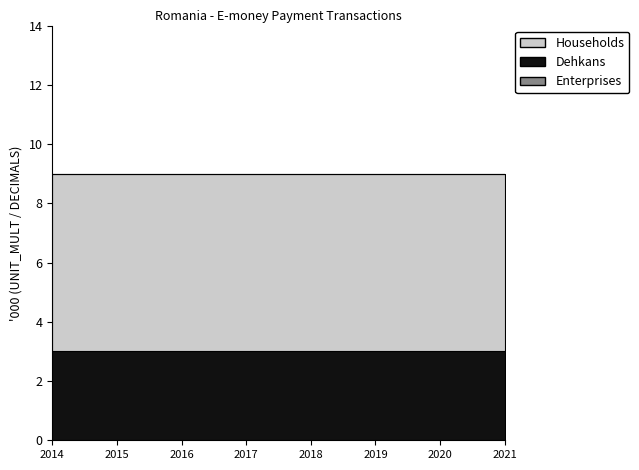

Is the value of Enterprises at 2016 greater than the value of Households at 2015?

No